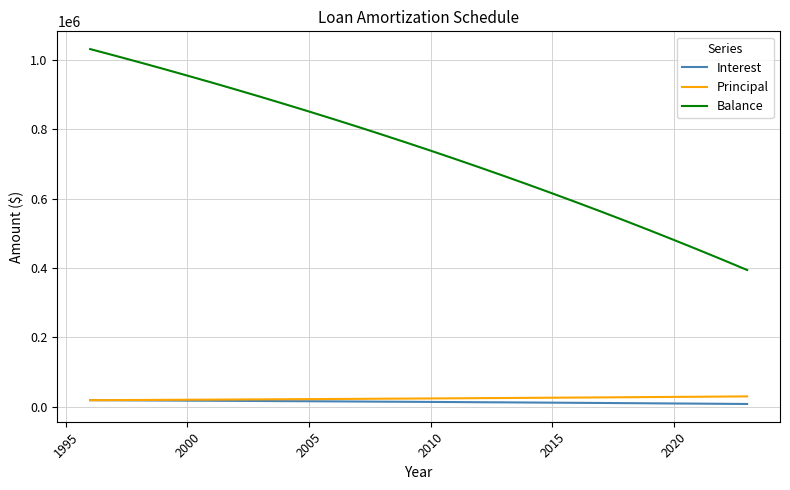

True or false: Balance and Principal cross at least once.

False